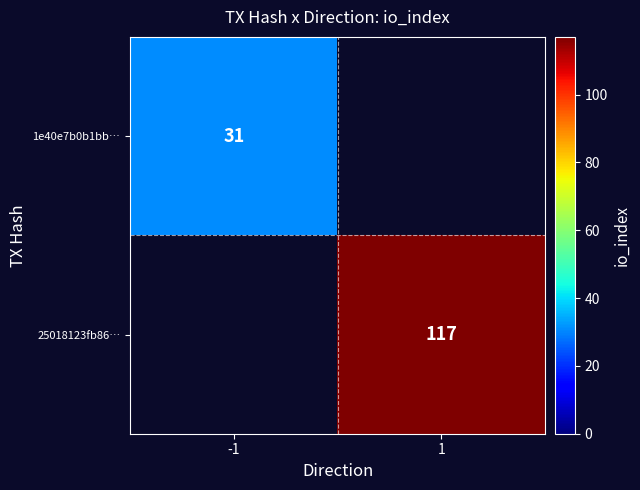

The 25018123fb86… series shows 117 at 1. True or false?

True